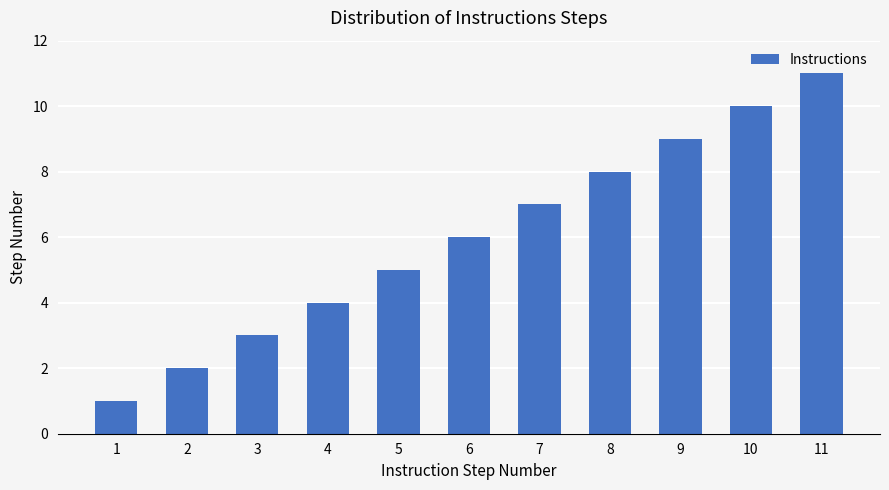

List the labels in order of value, largest first.

11, 10, 9, 8, 7, 6, 5, 4, 3, 2, 1